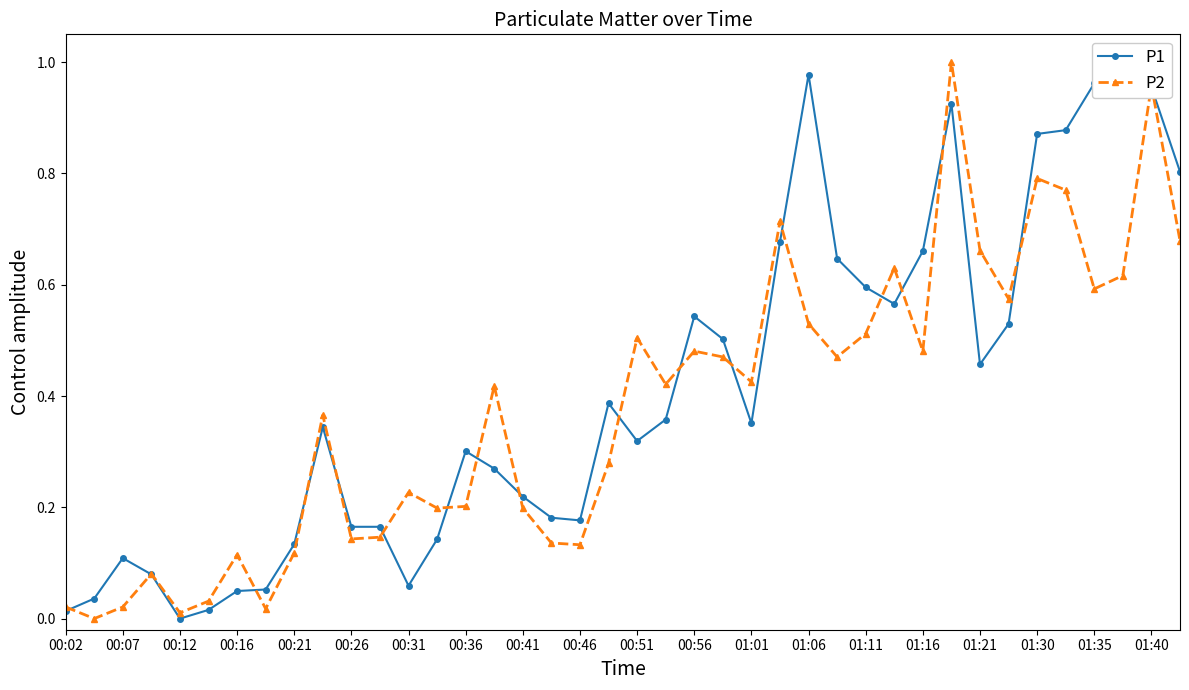

True or false: P2 has a value of 0.8 at 01:35.

False